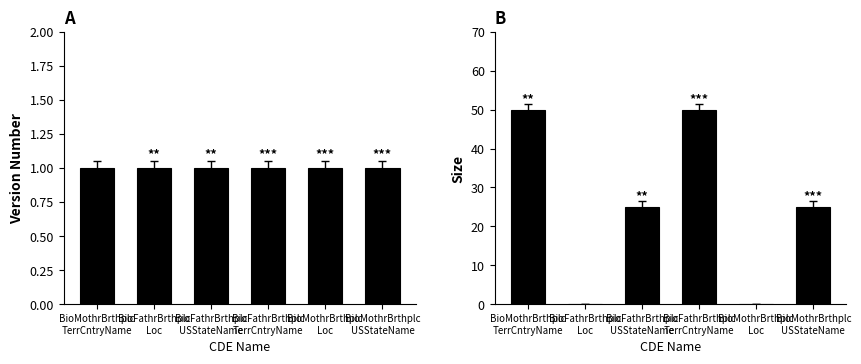

What is the total value across all series at BioMothrBrthplc
TerrCntryName?

51